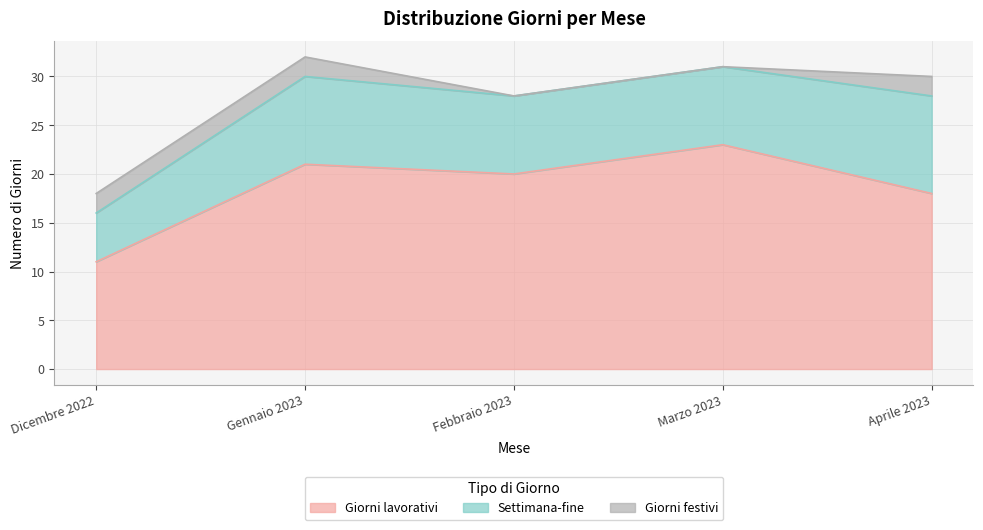

How many values in the Settimana-fine series exceed 8?

2